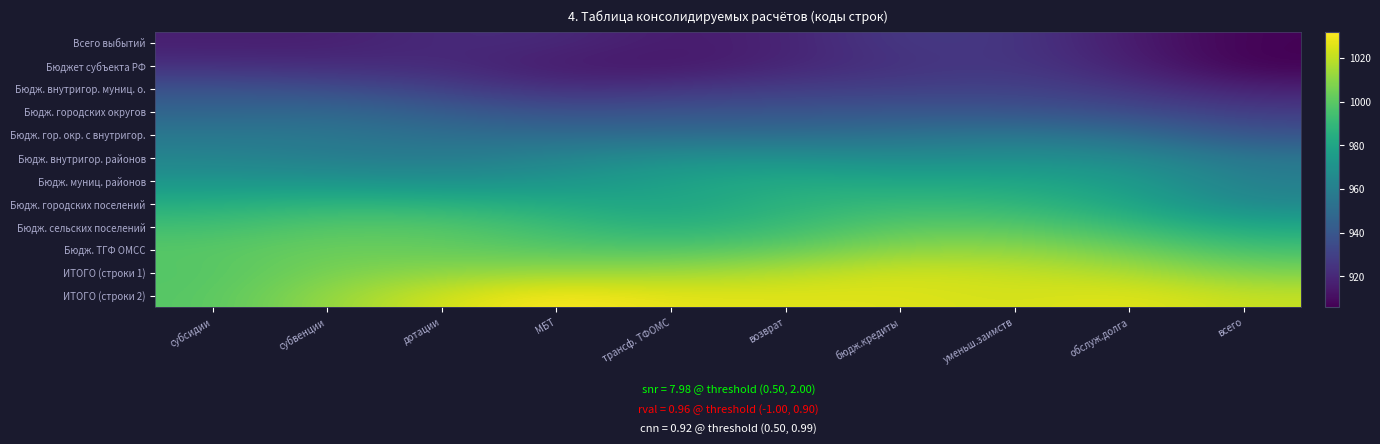

What is the total value across all series at бюдж.кредиты?

11671.3